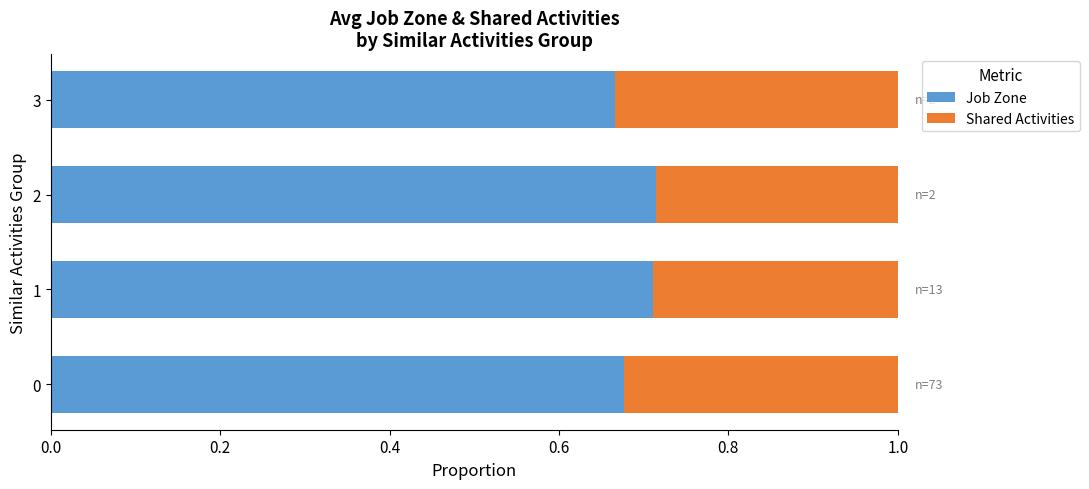

The value of Job Zone at 0 is 1.1. True or false?

False